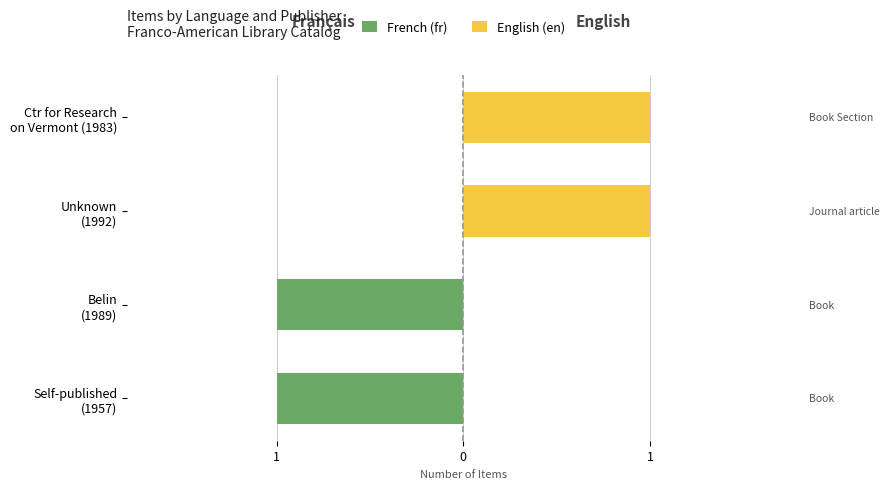

Which has a higher value, Self-published (1957) or Belin (1989)?

Self-published (1957)